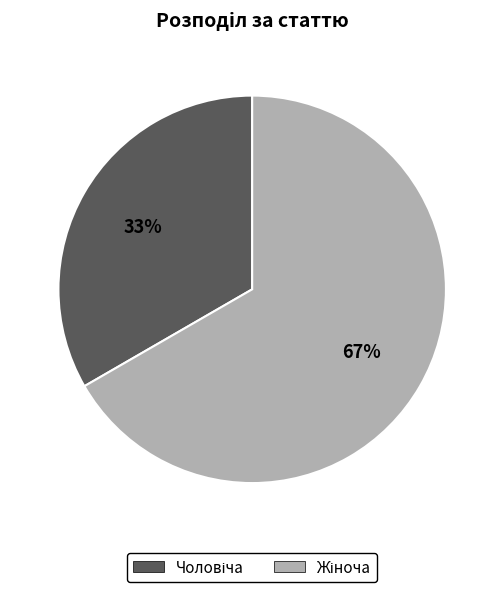

To the nearest percent, what is the average slice percentage?

50%